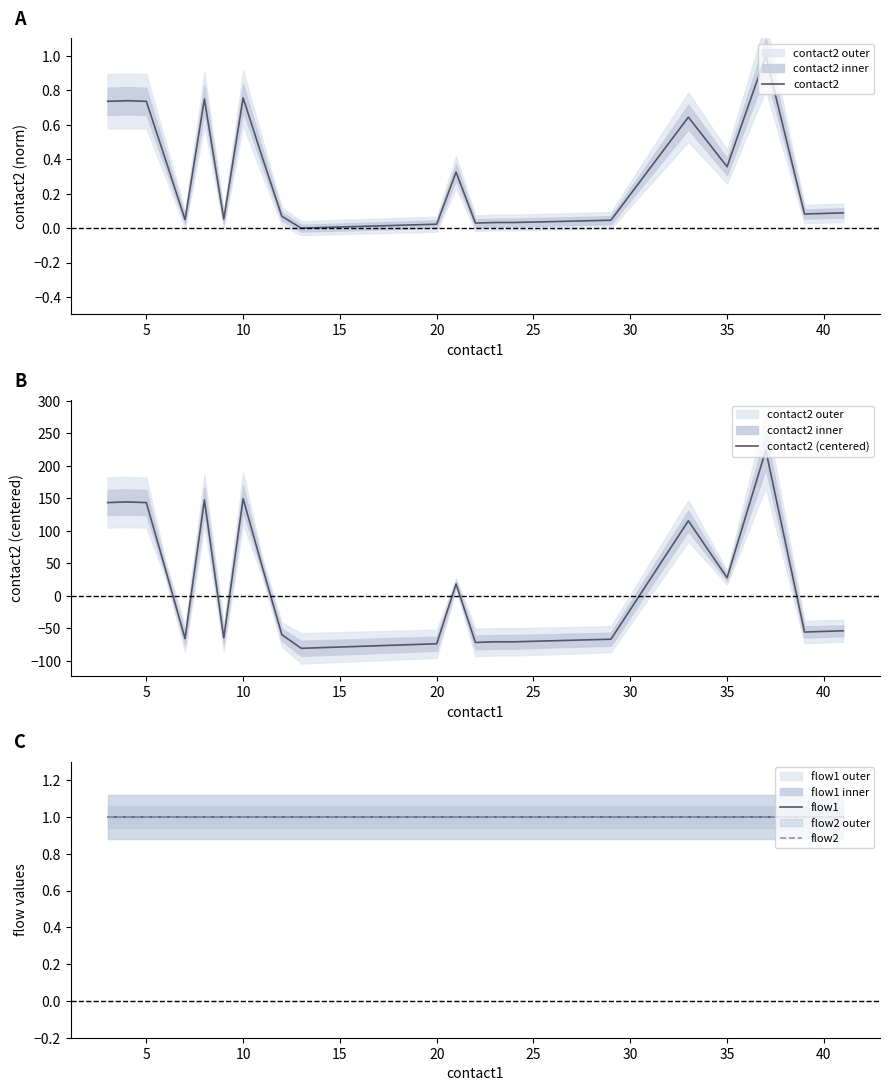

What is the highest value of the contact2 series?

1.0